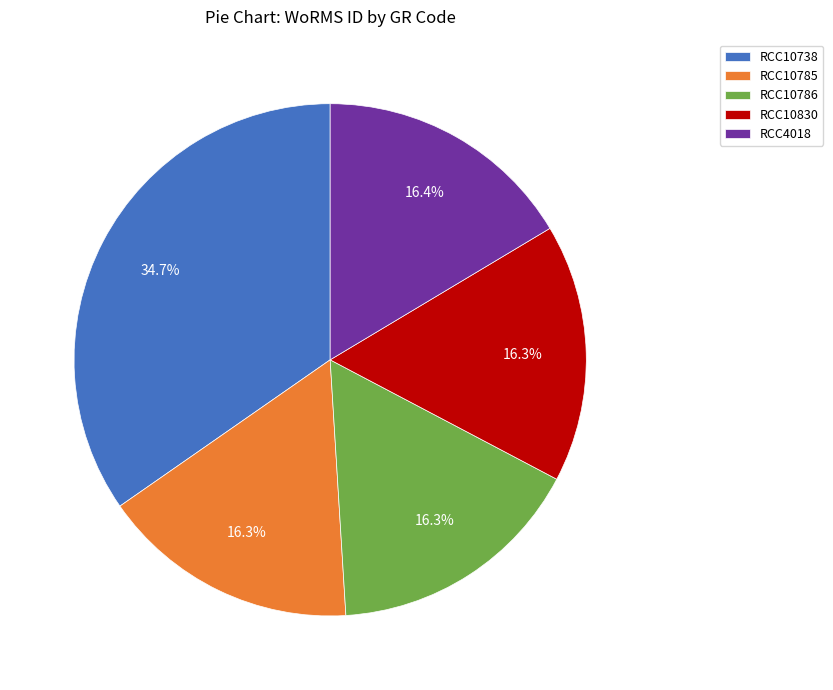

Count the number of slices in the pie.

5